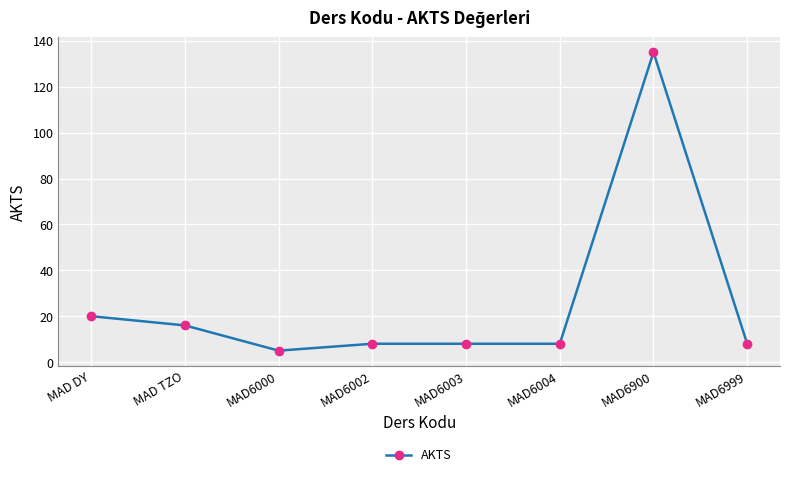

Does the chart have visible grid lines?

Yes